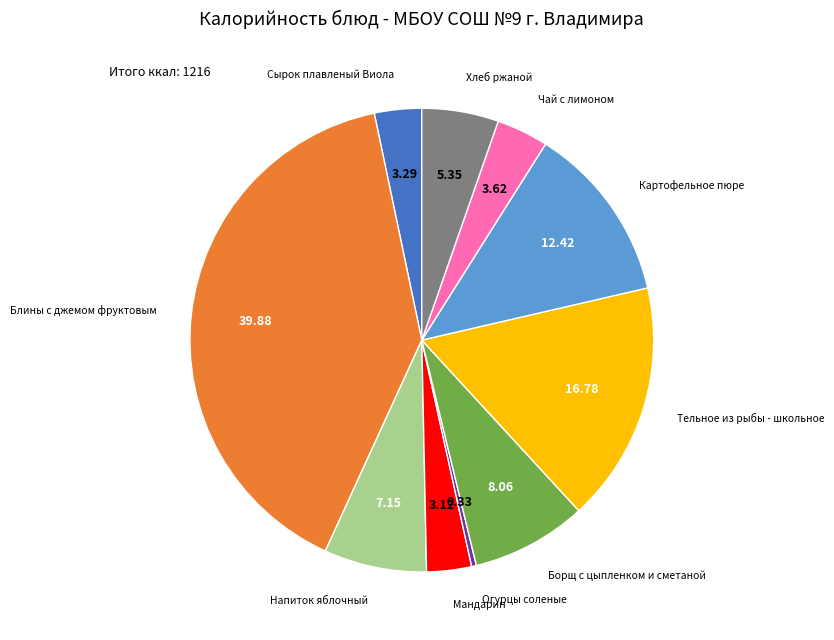

Is there any slice that represents more than half of the pie?

No